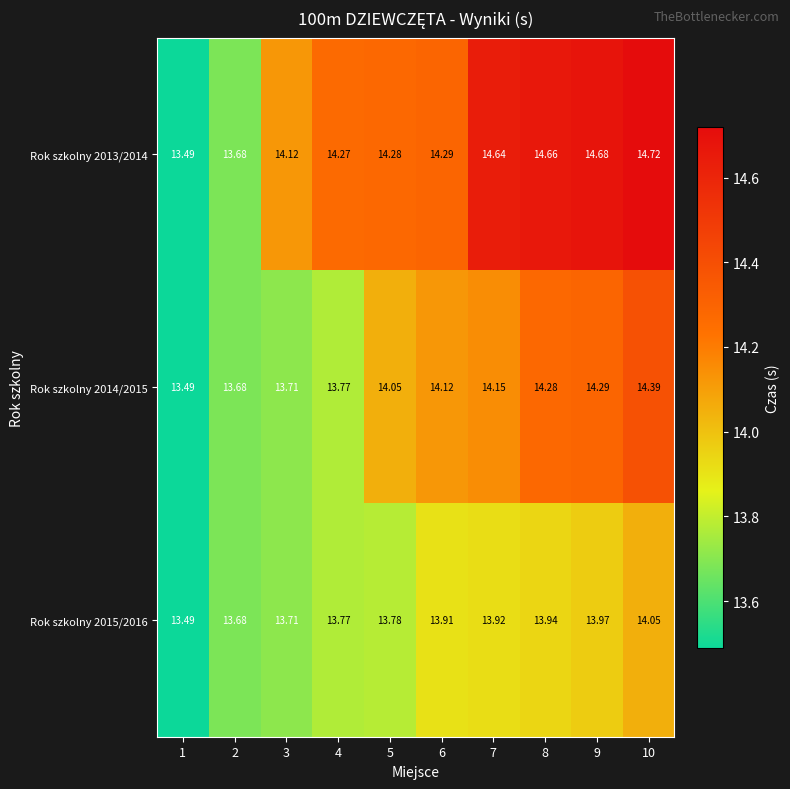

Reading left to right, extract all data points from this chart.

Rok szkolny 2013/2014: 1=13.5	2=13.7	3=14.1	4=14.3	5=14.3	6=14.3	7=14.6	8=14.7	9=14.7	10=14.7
Rok szkolny 2014/2015: 1=13.5	2=13.7	3=13.7	4=13.8	5=14.1	6=14.1	7=14.2	8=14.3	9=14.3	10=14.4
Rok szkolny 2015/2016: 1=13.5	2=13.7	3=13.7	4=13.8	5=13.8	6=13.9	7=13.9	8=13.9	9=14.0	10=14.1